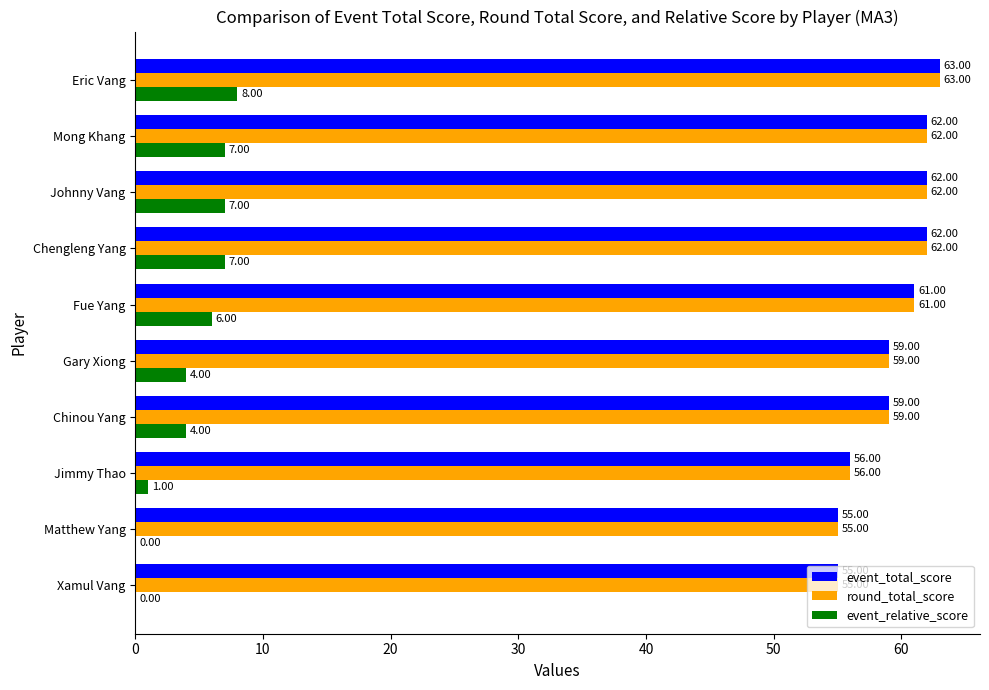

What is the sum of all round_total_score values?

594